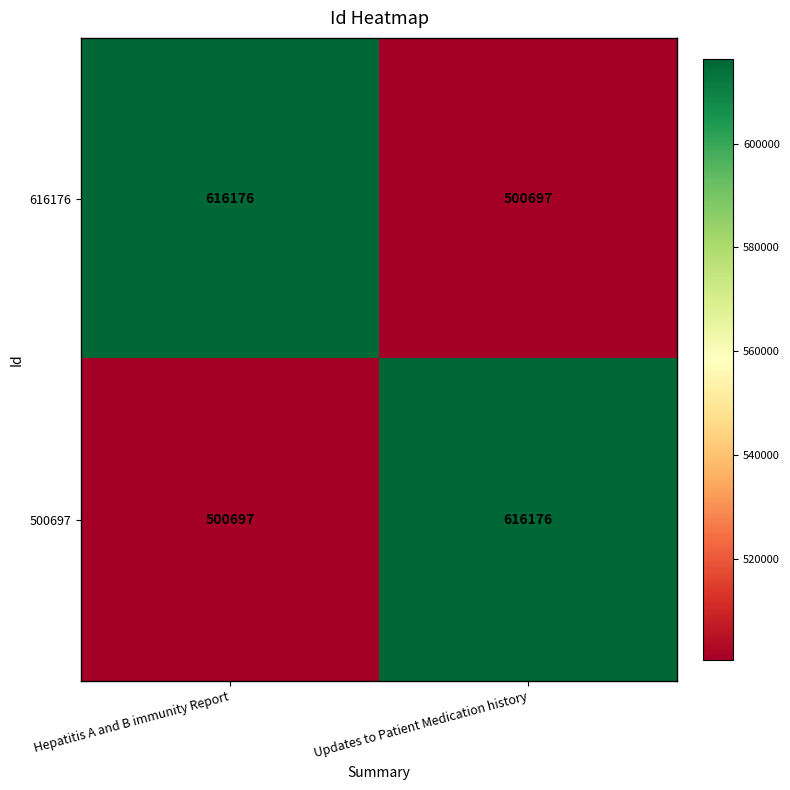

Read the 616176 value at Updates to Patient Medication history, to the nearest 10.

500700